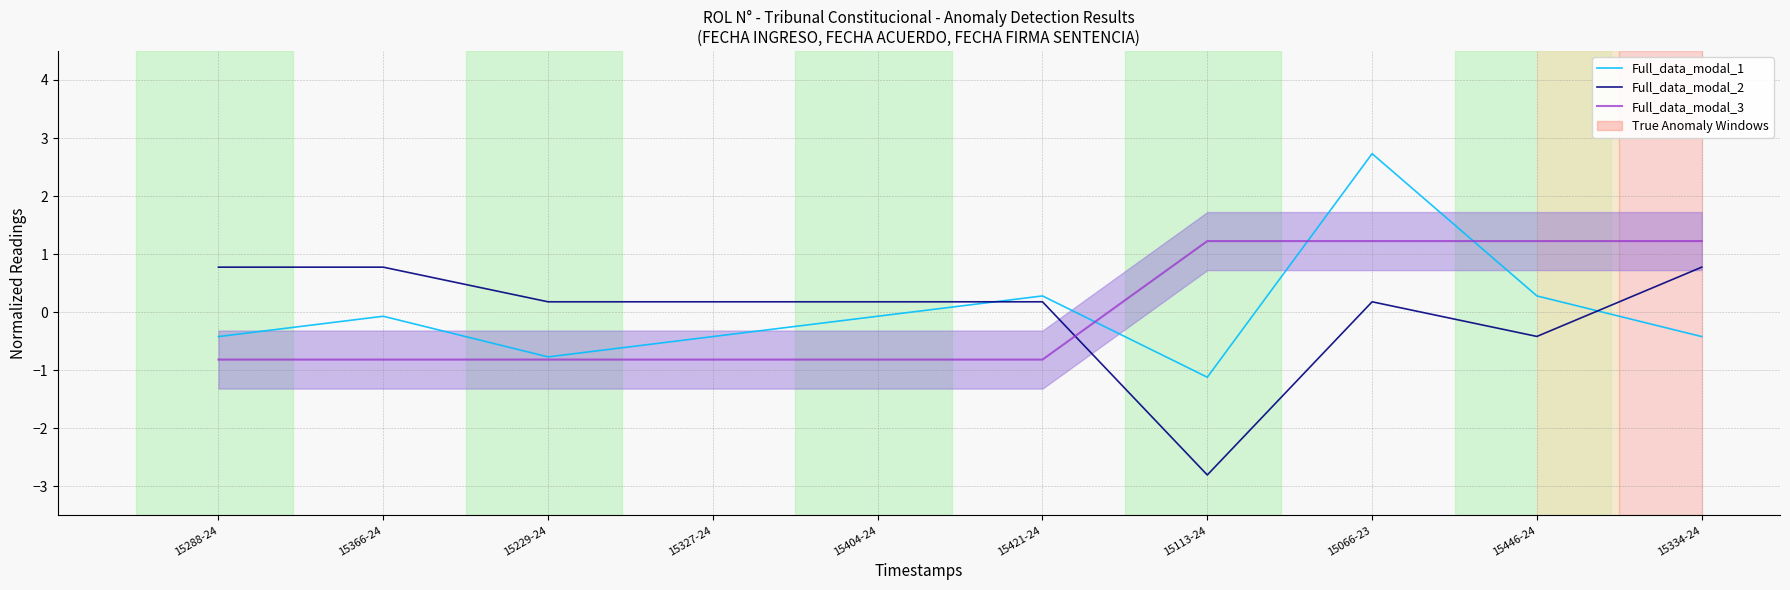

What is the total value across all series at 15366-24?

-0.1